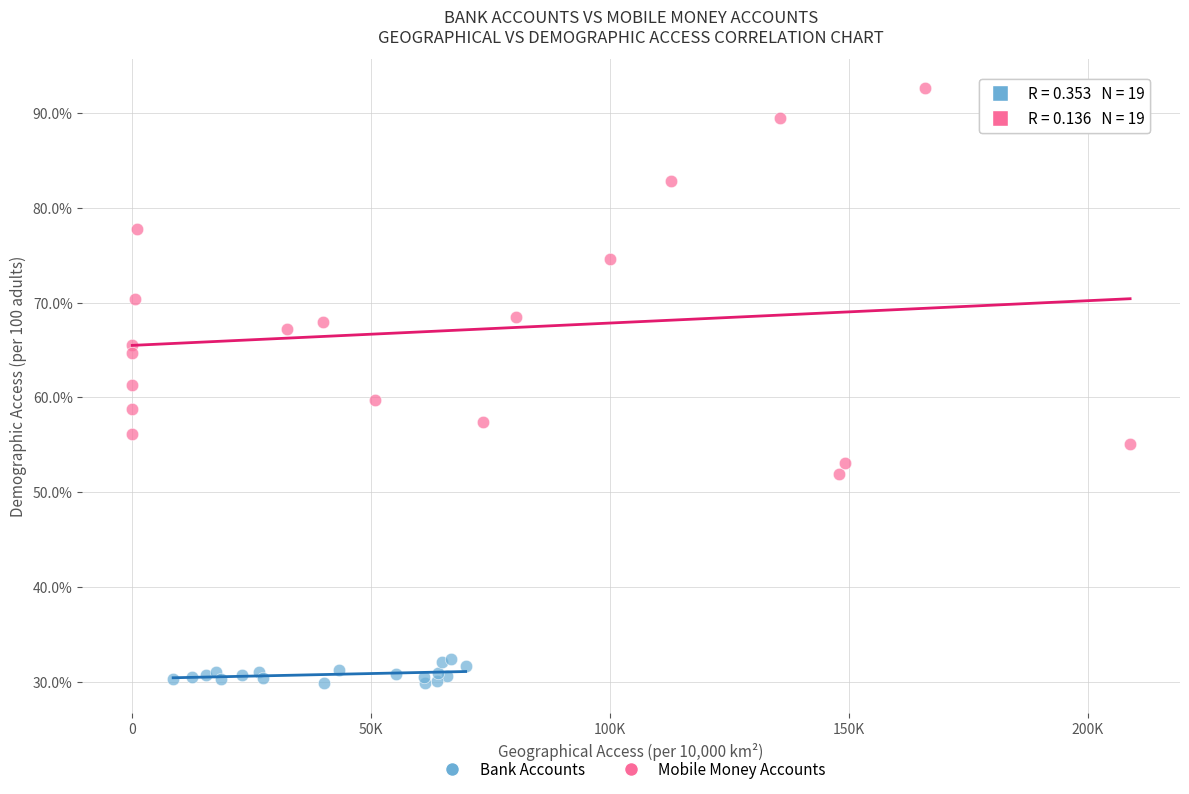

Which series reaches the minimum Y coordinate?

Bank Accounts